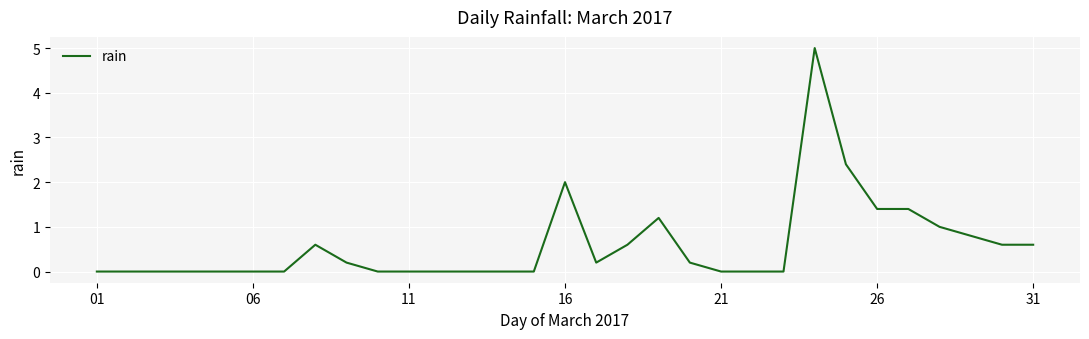

What is the greatest value displayed?

5.0